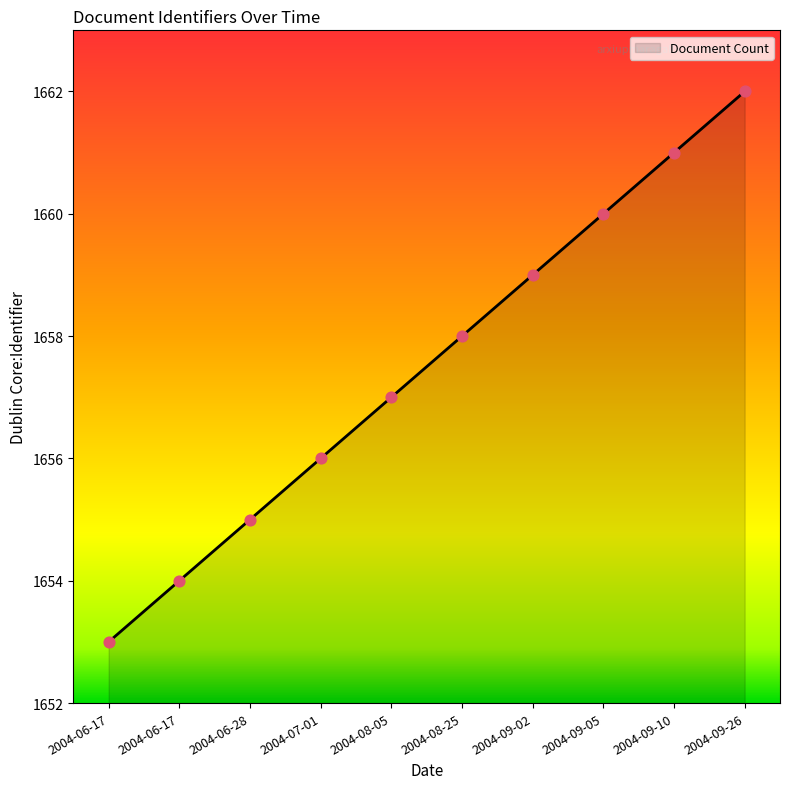

What is the change in value from 2004-06-28 to 2004-09-02?

+4